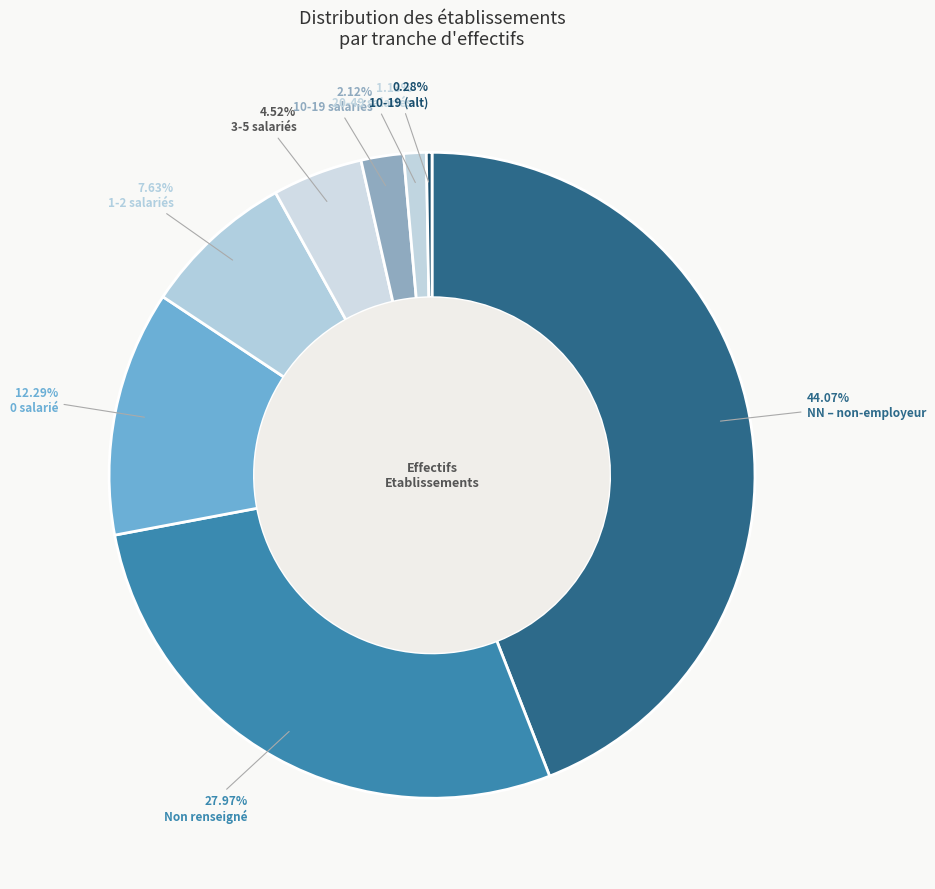

How many slices are in this pie chart?

8